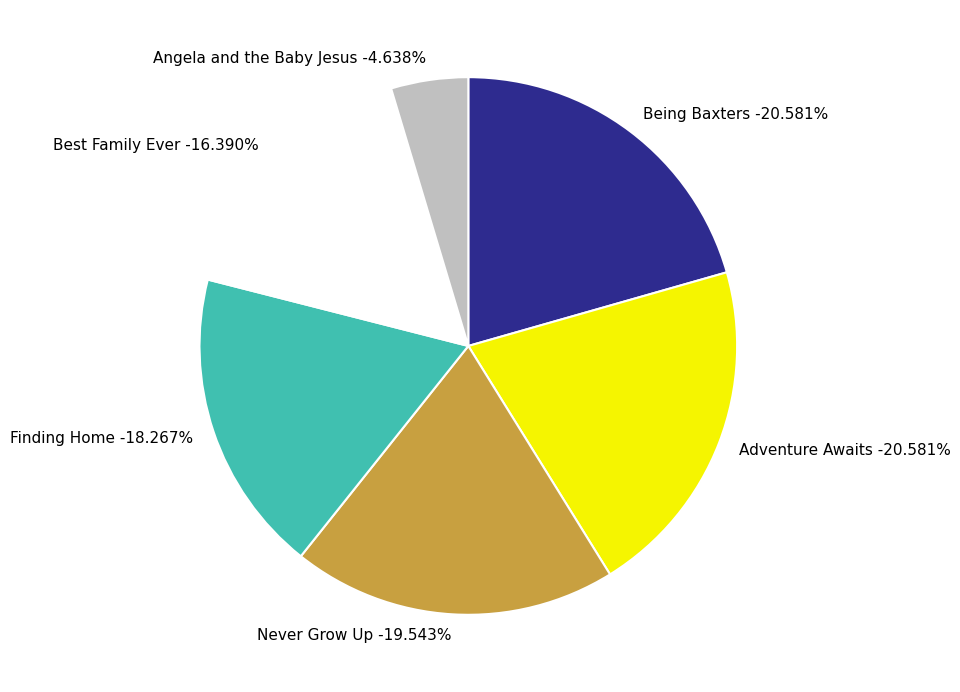

Count the number of slices in the pie.

6